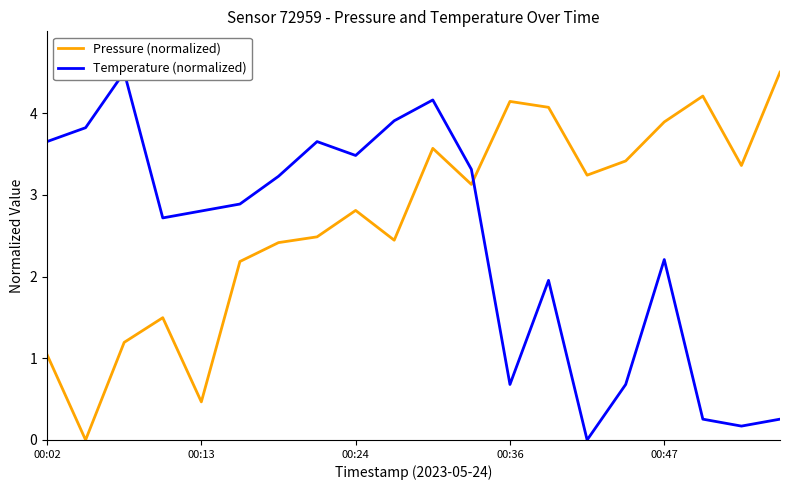

In Temperature (normalized), how many points are higher than both neighbors (excluding endpoints)?

5